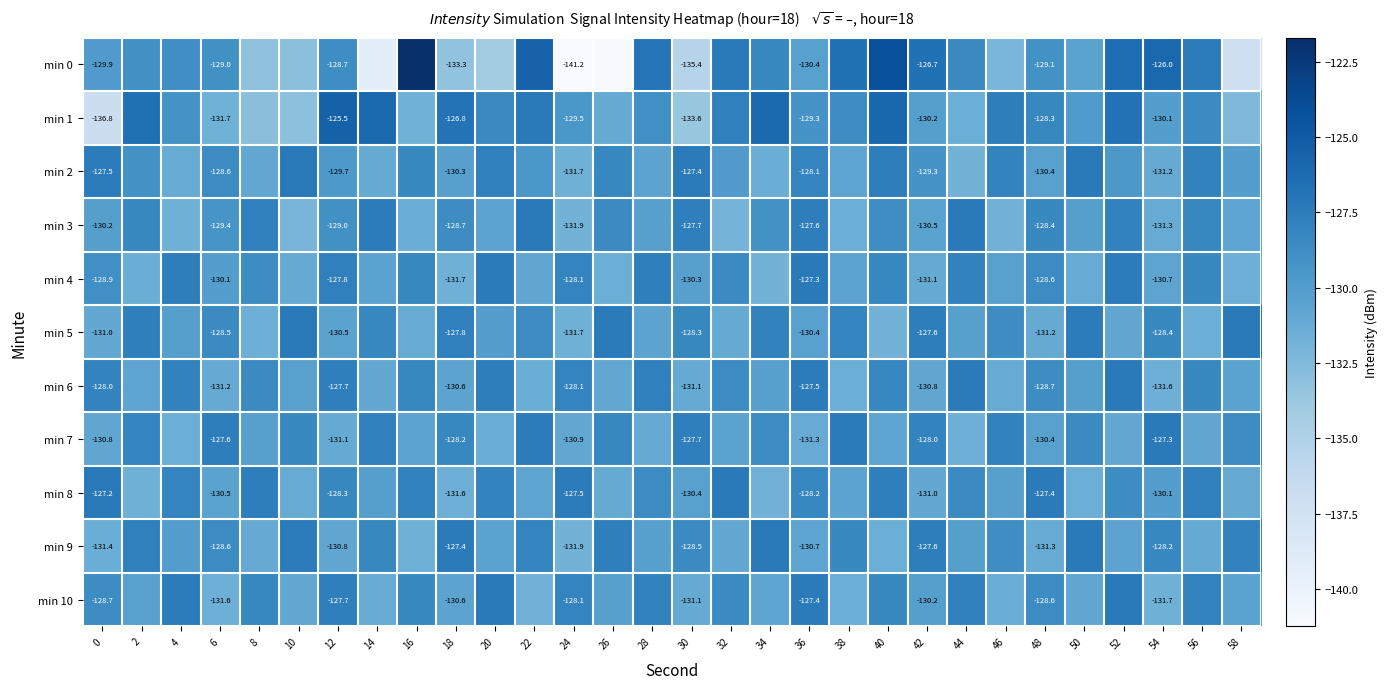

At which label is min 1 closest to -131?

26